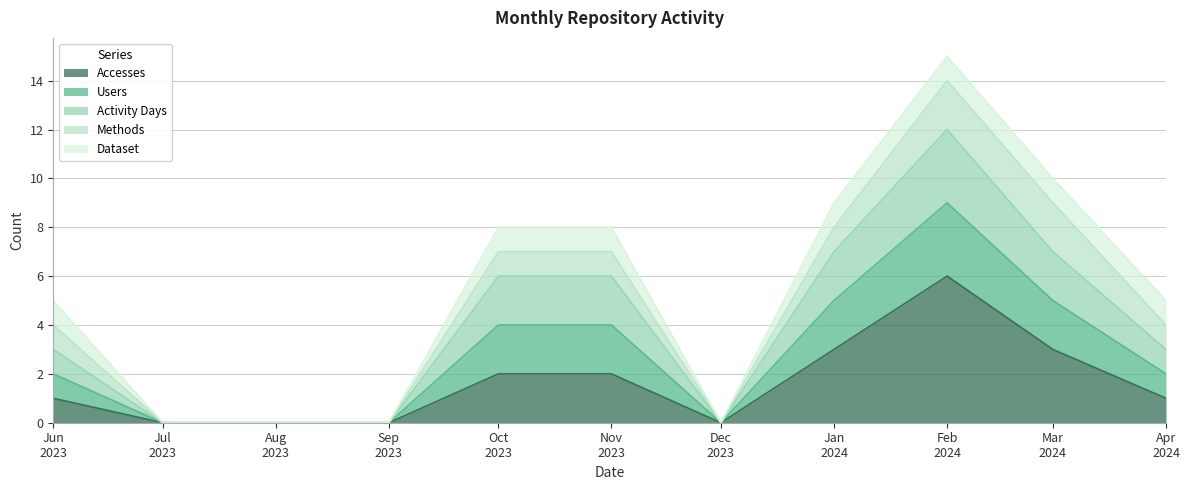

In Activity Days, how many points are higher than both neighbors (excluding endpoints)?

1